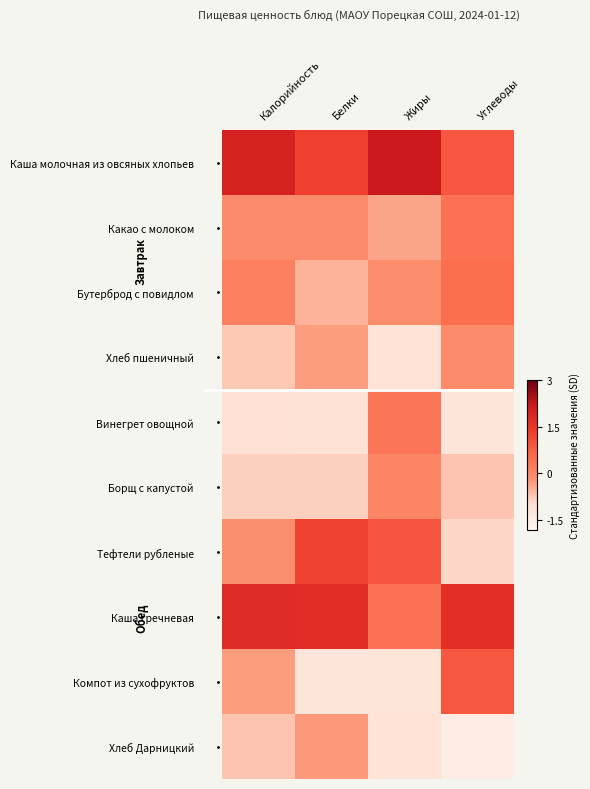

List the series in order of their peak value, lowest first.

Хлеб Дарницкий, Хлеб пшеничный, Борщ с капустой, Винегрет овощной, Какао с молоком, Бутерброд с повидлом, Компот из сухофруктов, Тефтели рубленые, Каша гречневая, Каша молочная из овсяных хлопьев